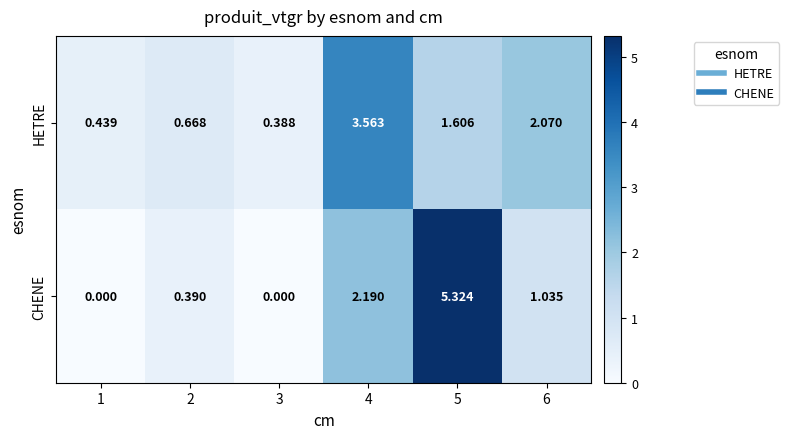

Which series has the largest total across all categories?

CHENE